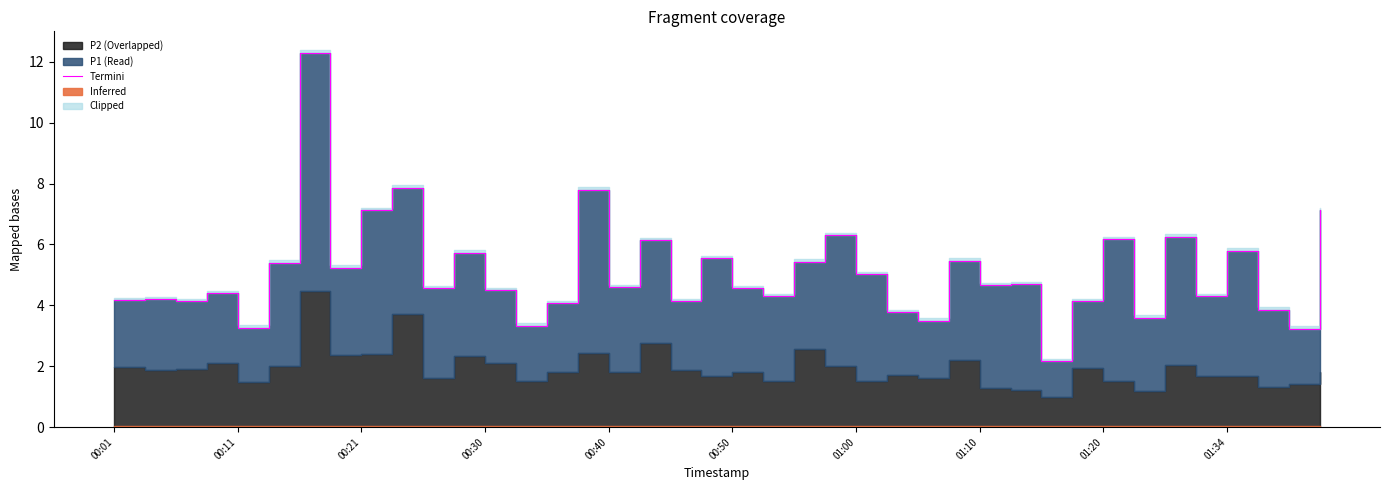

Is it true that the value at 00:30 is 4.5?

True